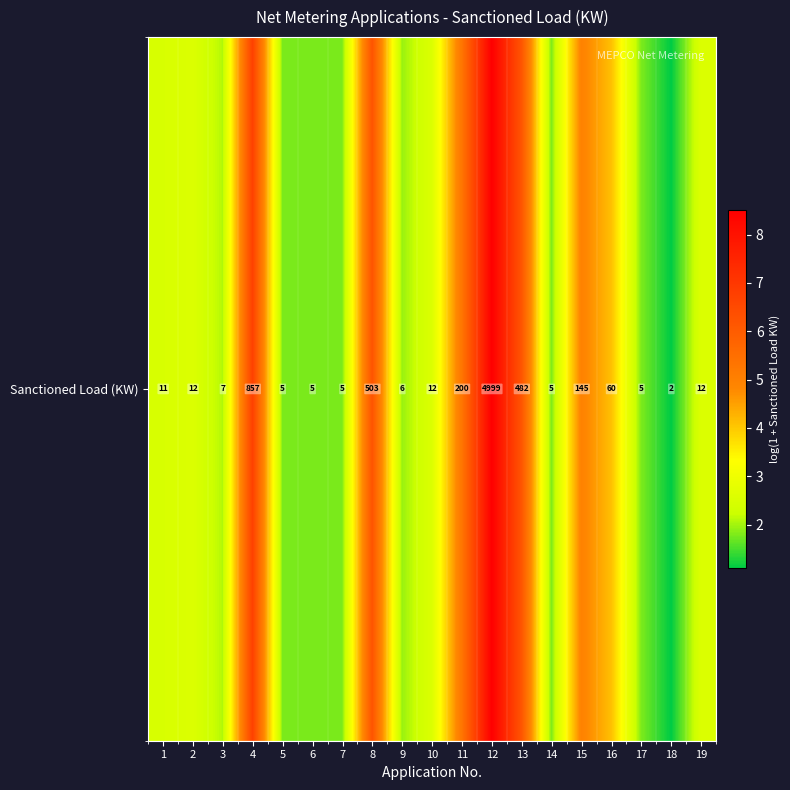

Reading left to right, list all the values displayed in this chart.

1=2.5	2=2.6	3=2.1	4=6.8	5=1.8	6=1.8	7=1.8	8=6.2	9=1.9	10=2.6	11=5.3	12=8.5	13=6.2	14=1.8	15=5.0	16=4.1	17=1.8	18=1.1	19=2.6